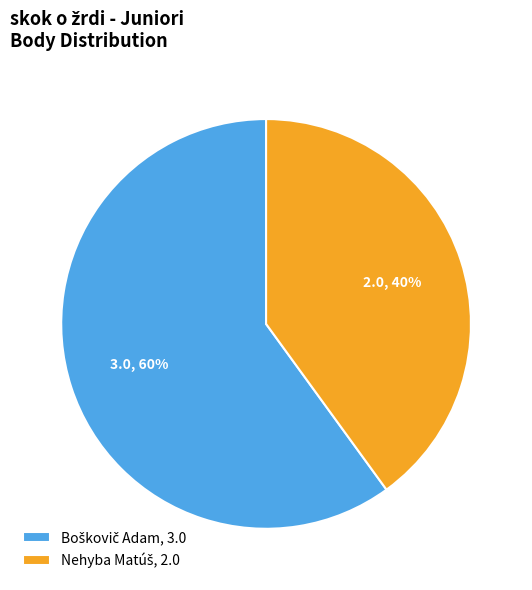

To the nearest percent, what is the difference between the largest and smallest slice percentages?

20%